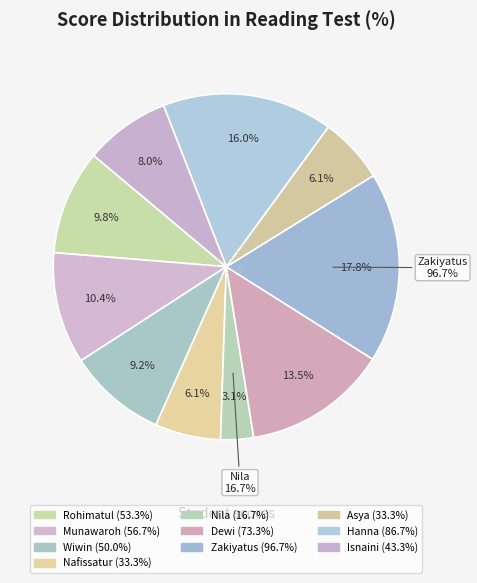

Which category has the biggest portion of the pie?

Zakiyatus